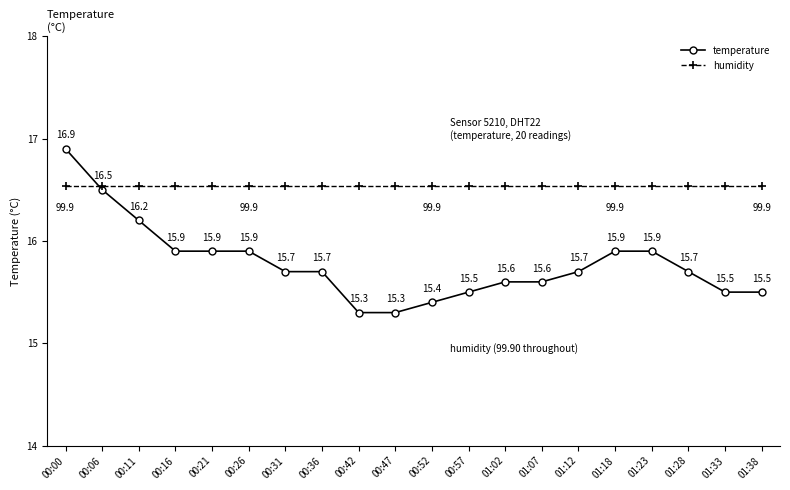

Rank the series by their maximum value, from highest to lowest.

temperature, humidity